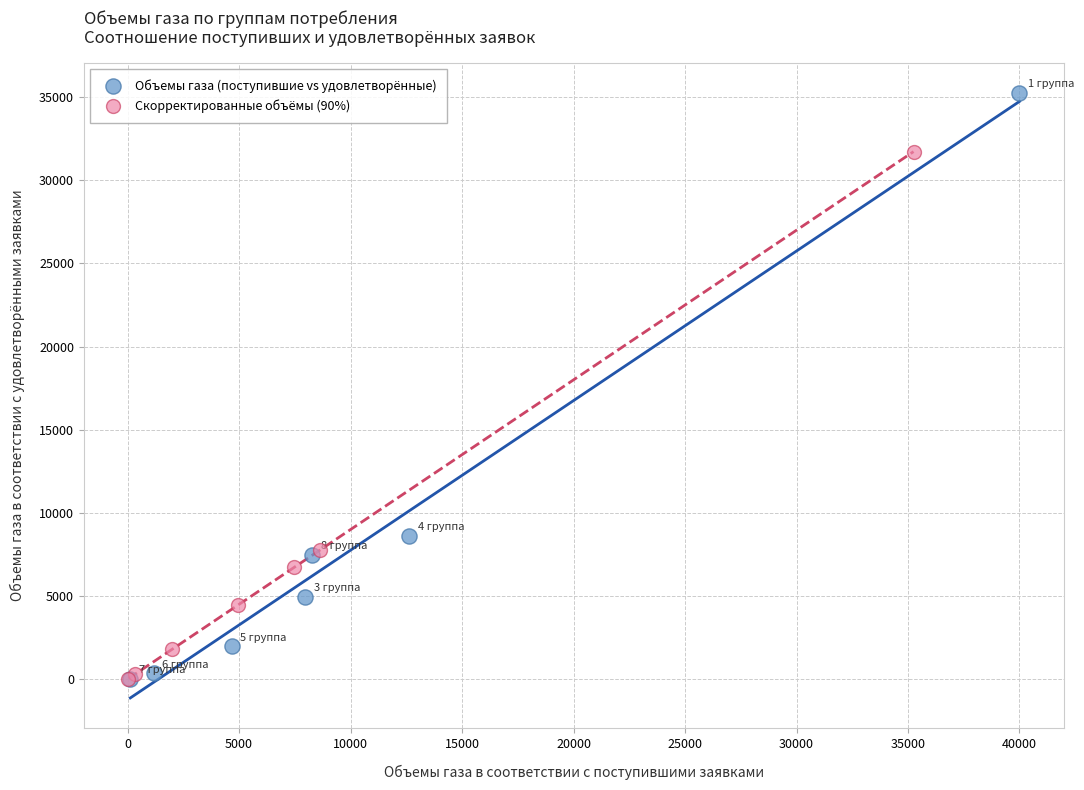

Which series contains the highest Y value?

Объемы газа (поступившие vs удовлетворённые)